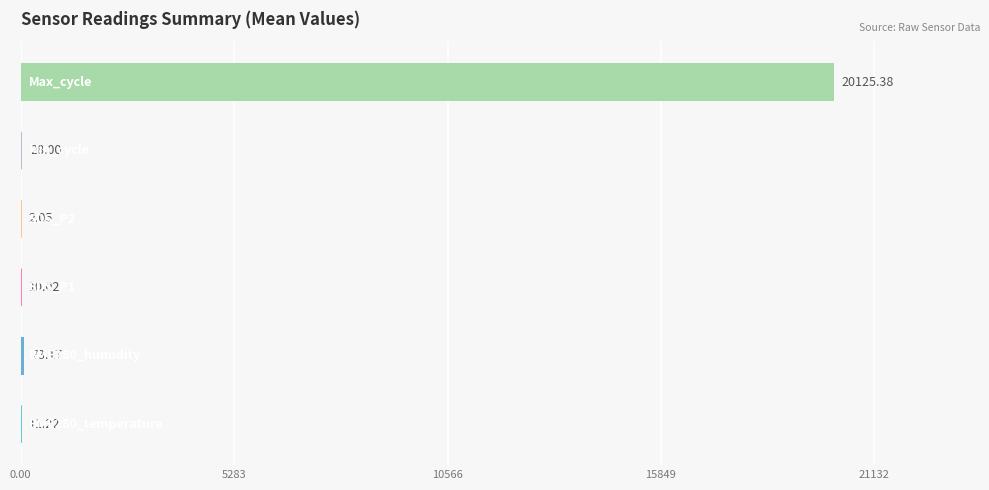

What is the sum of all values?

20249.8